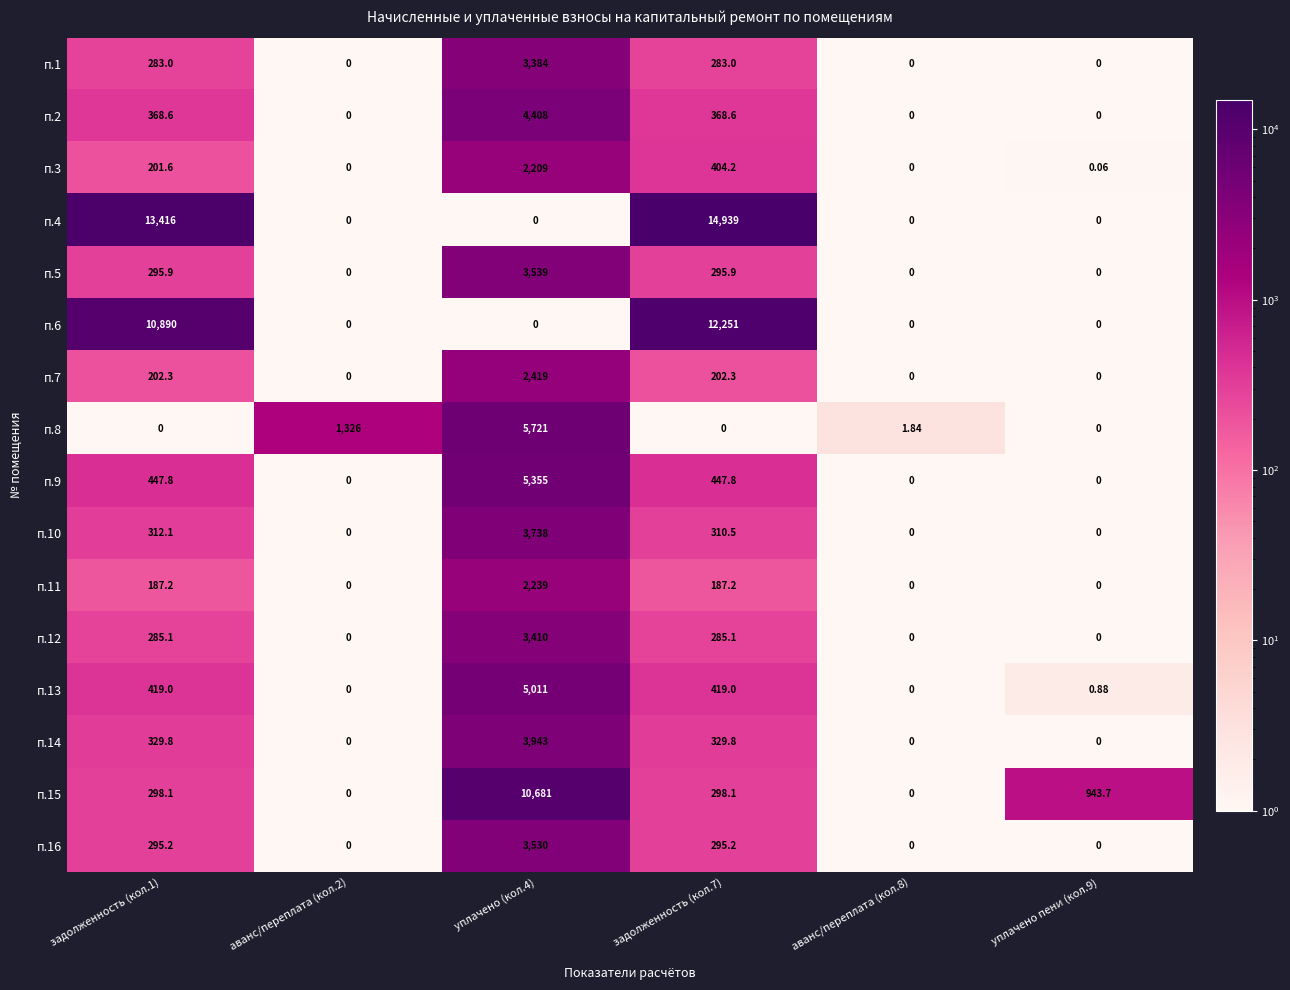

Is the value of п.14 at задолженность (кол.1) greater than the value of п.16 at уплачено (кол.4)?

No